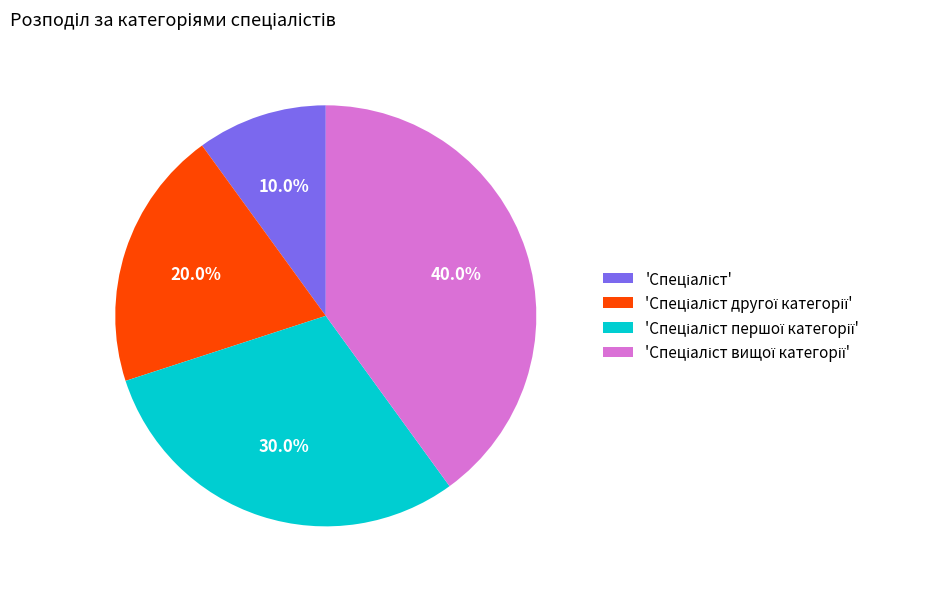

Is there any slice that represents more than half of the pie?

No